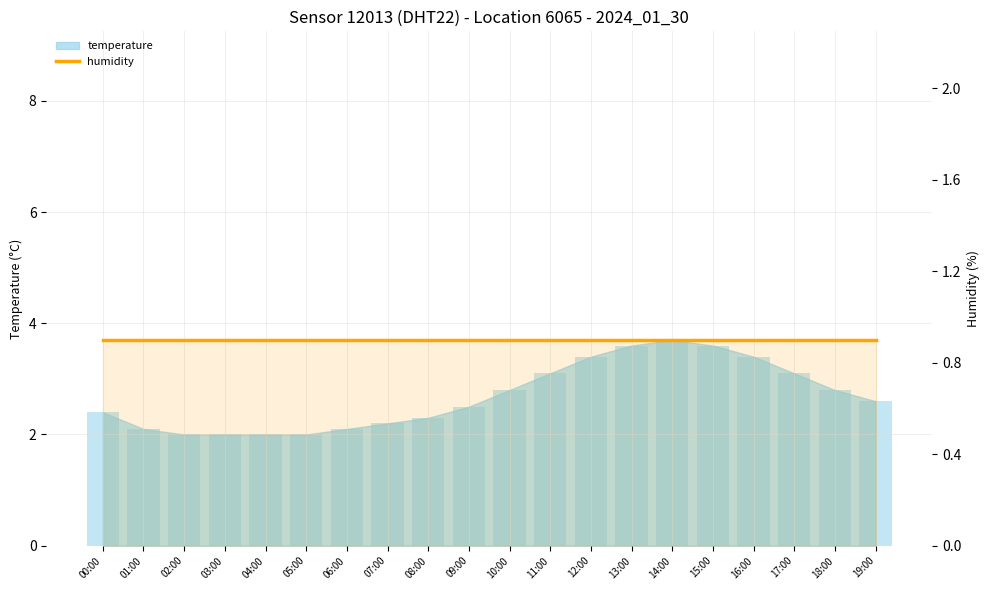

Reading right to left, extract all data points from this chart.

19:00=2.6	18:00=2.8	17:00=3.1	16:00=3.4	15:00=3.6	14:00=3.7	13:00=3.6	12:00=3.4	11:00=3.1	10:00=2.8	09:00=2.5	08:00=2.3	07:00=2.2	06:00=2.1	05:00=2.0	04:00=2.0	03:00=2.0	02:00=2.0	01:00=2.1	00:00=2.4